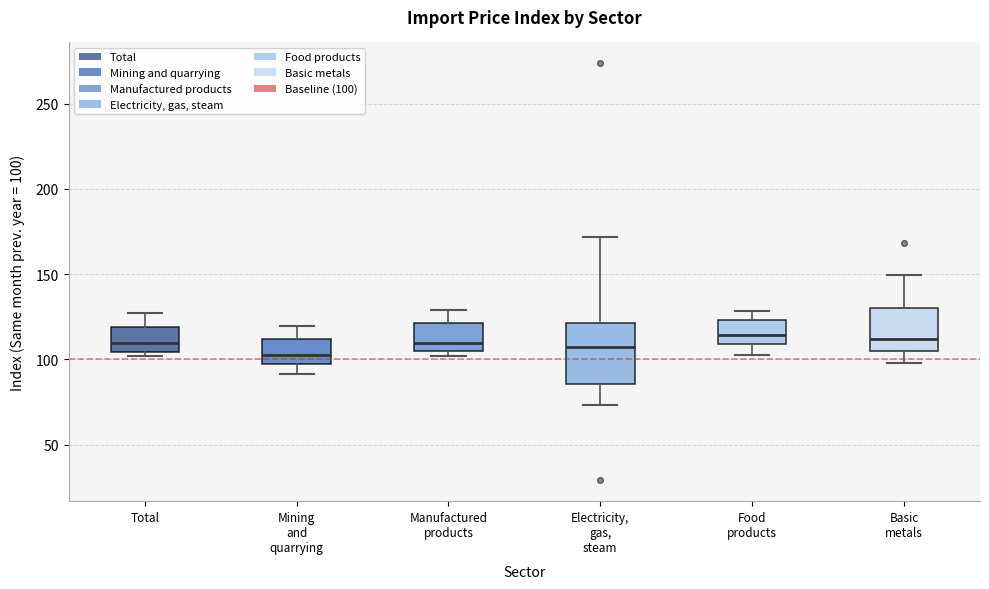

Reading left to right, transcribe this box plot: for each box, give where its median line is, the range the box spans, and where its two whiskers end, as read against the y-axis. The values are not printed on the chart, so give them approximately, as read against the axis.

Total: median 110, box 105 to 120, whiskers 100 to 125
Mining and quarrying: median 100, box 95 to 110, whiskers 90 to 120
Manufactured products: median 110, box 105 to 120, whiskers 100 to 130
Electricity, gas, steam: median 105, box 85 to 120, whiskers 75 to 170
Food products: median 115, box 110 to 125, whiskers 105 to 130
Basic metals: median 110, box 105 to 130, whiskers 100 to 150